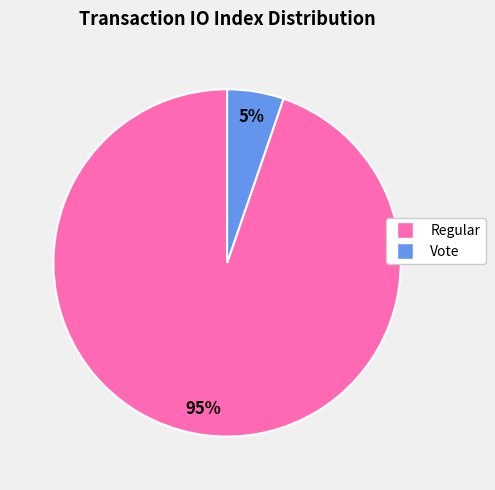

Is there a majority slice in this chart?

Yes